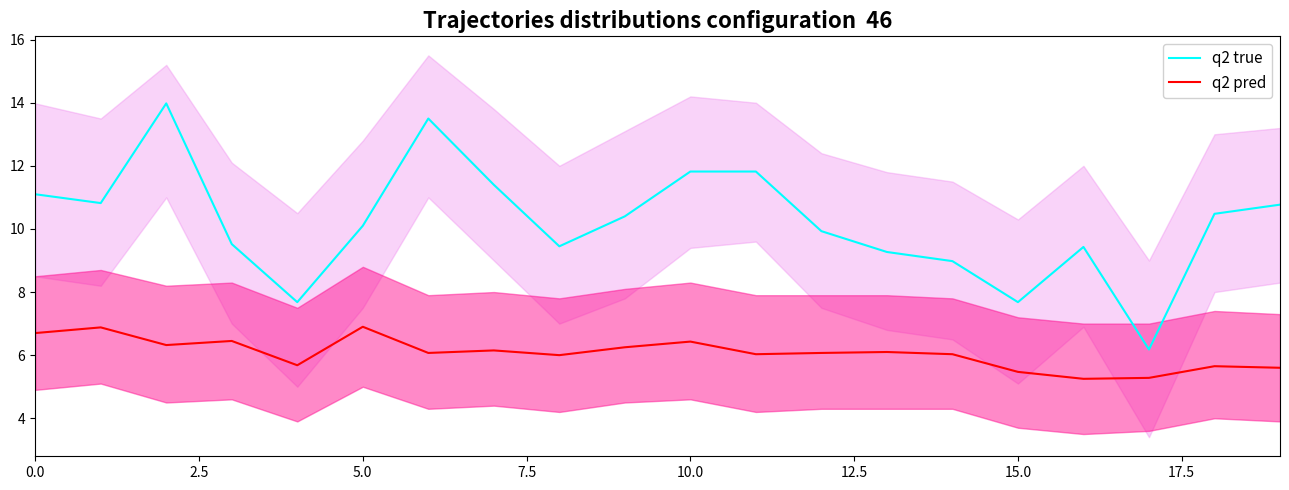

What is the highest value of the q2 pred series?

6.9